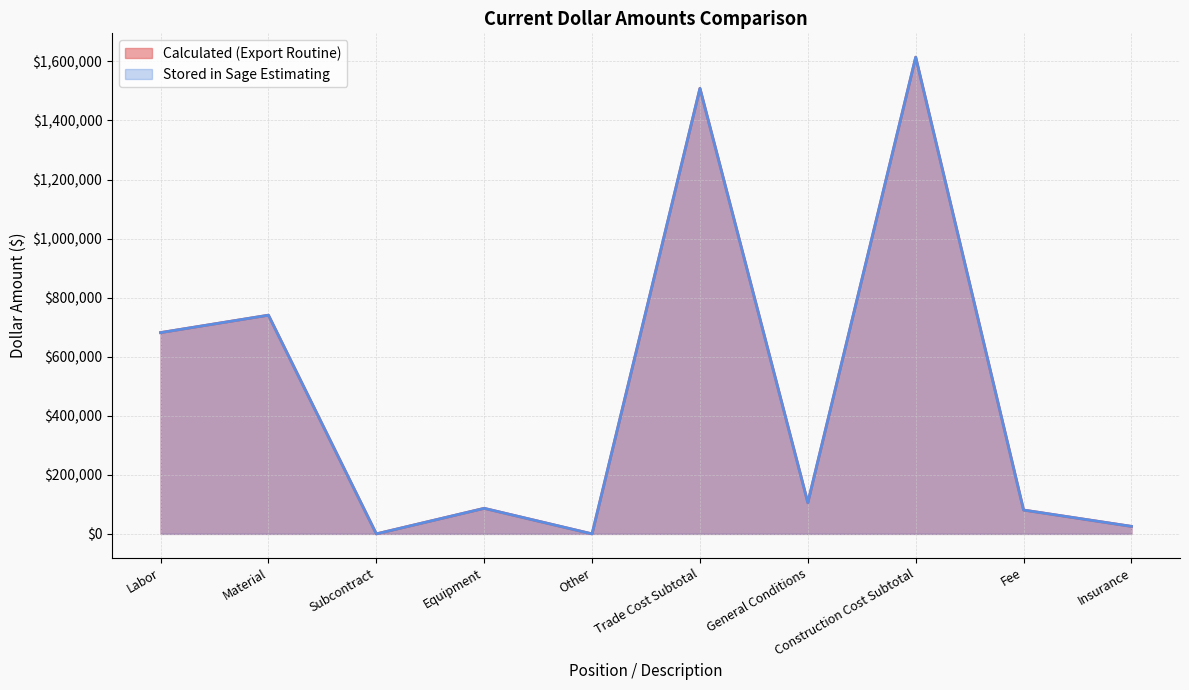

What is the sum of the Calculated (Export Routine) values at Labor and General Conditions?

787189.2